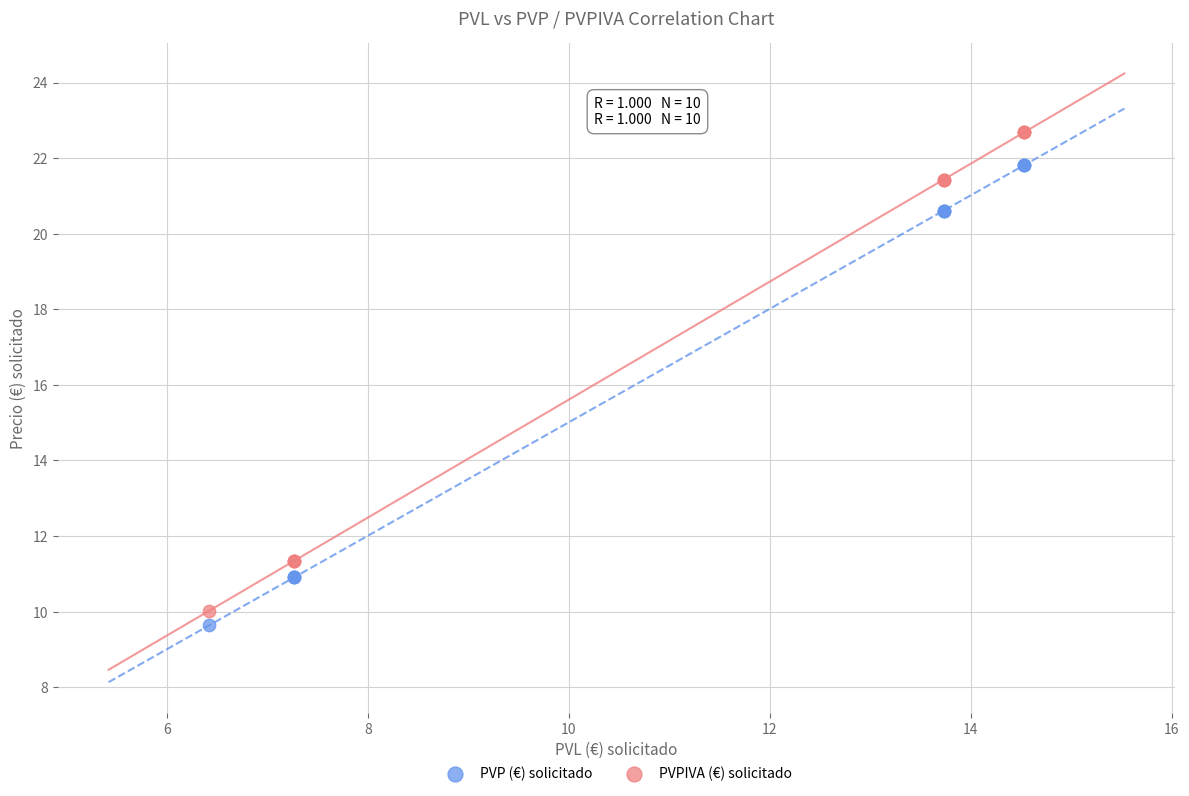

Which series has the largest Y range (max minus min)?

PVPIVA (€) solicitado